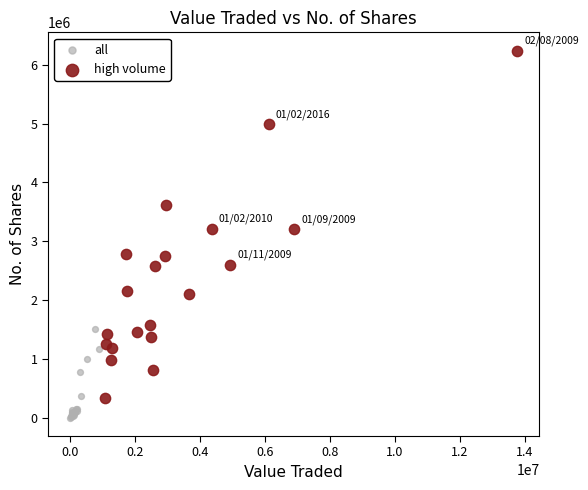

Which series contains the lowest Y value?

all